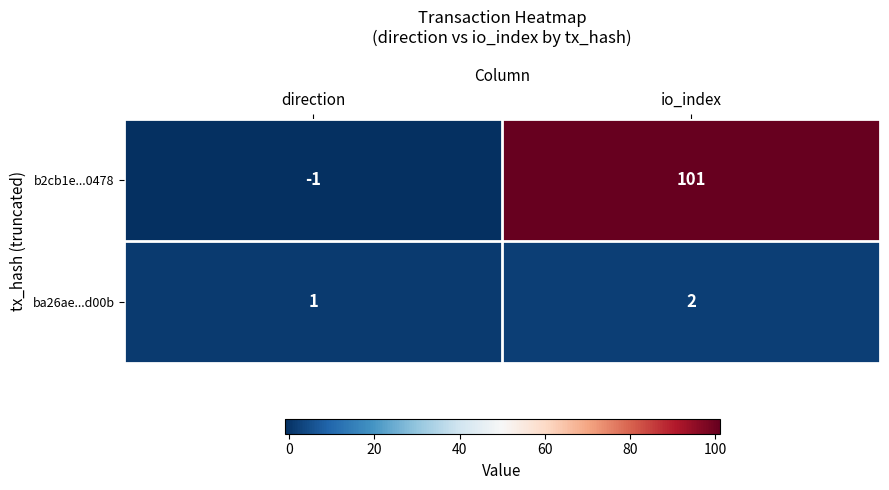

At which category is the sum across all series the highest?

io_index